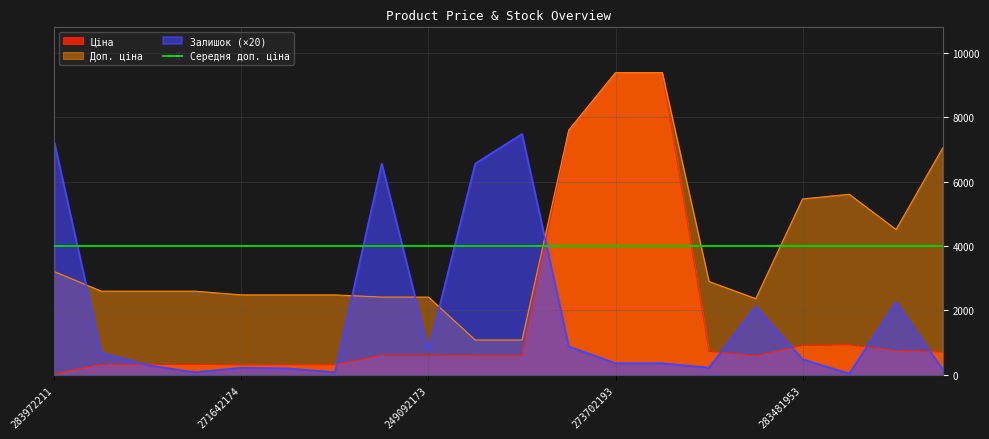

Does the chart have visible grid lines?

Yes